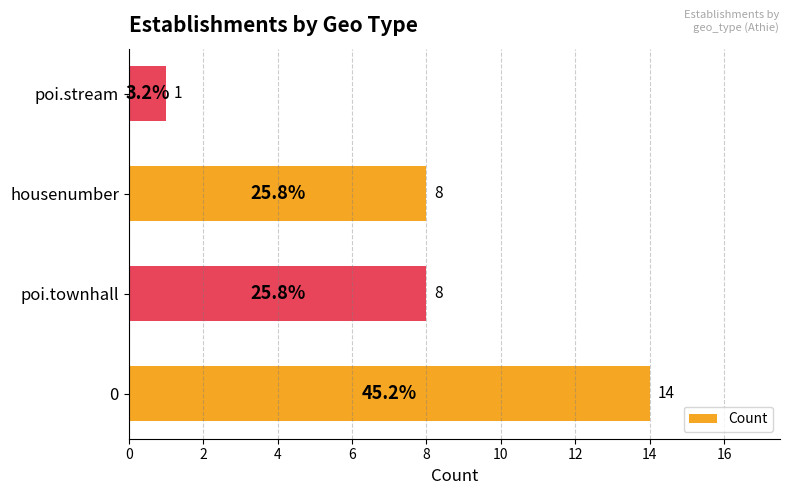

How many series are shown in this chart?

1